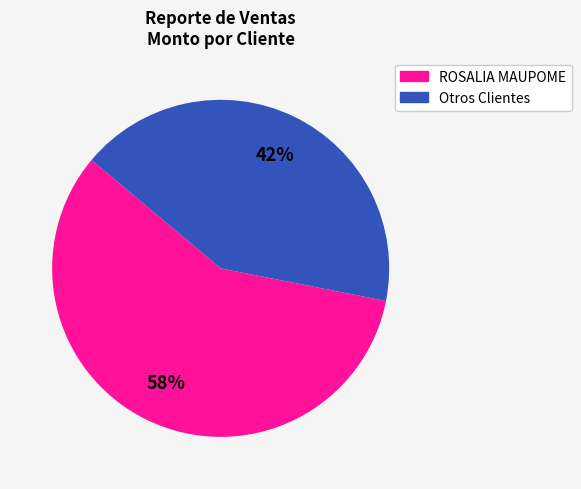

Is there a majority slice in this chart?

Yes